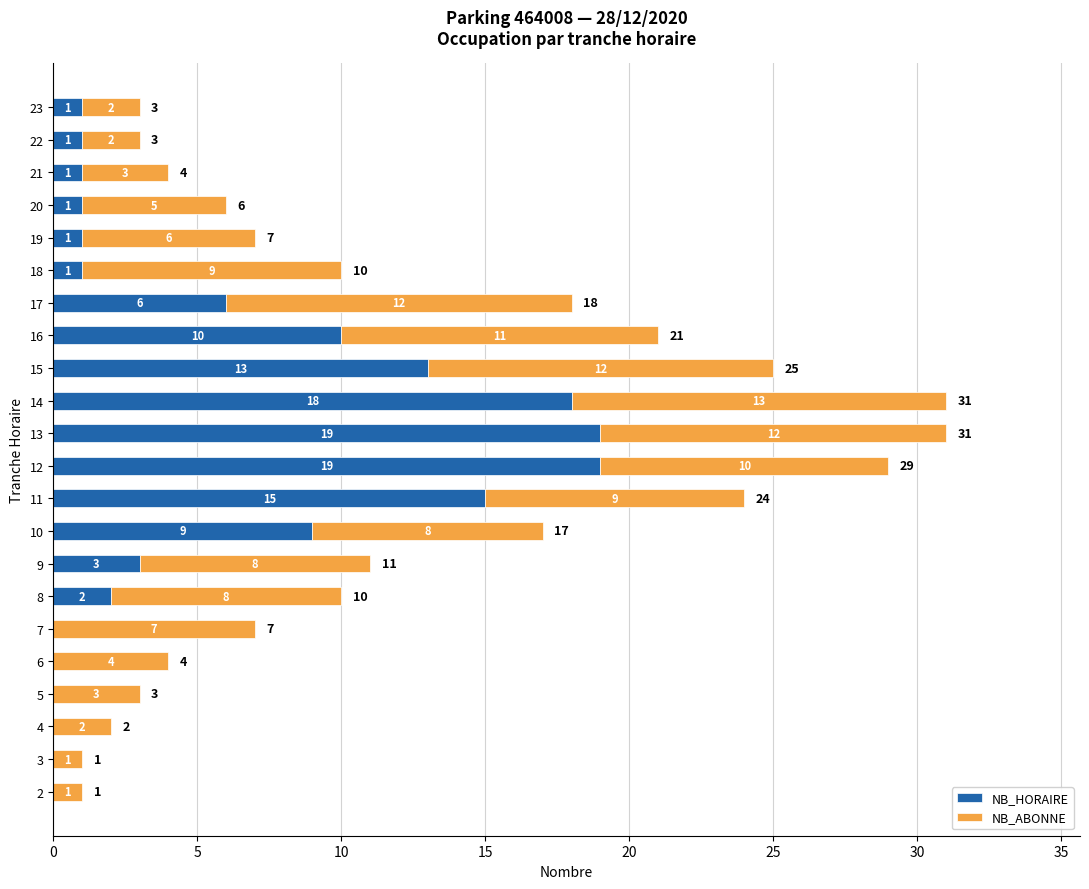

True or false: NB_HORAIRE has a value of 7 at 15.

False